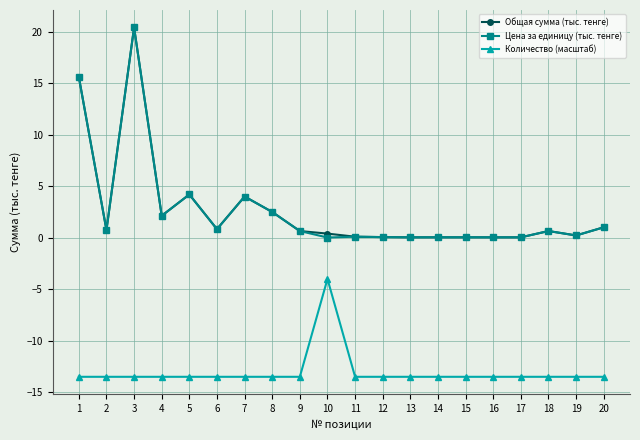

What is the minimum value shown in the chart?

-13.5